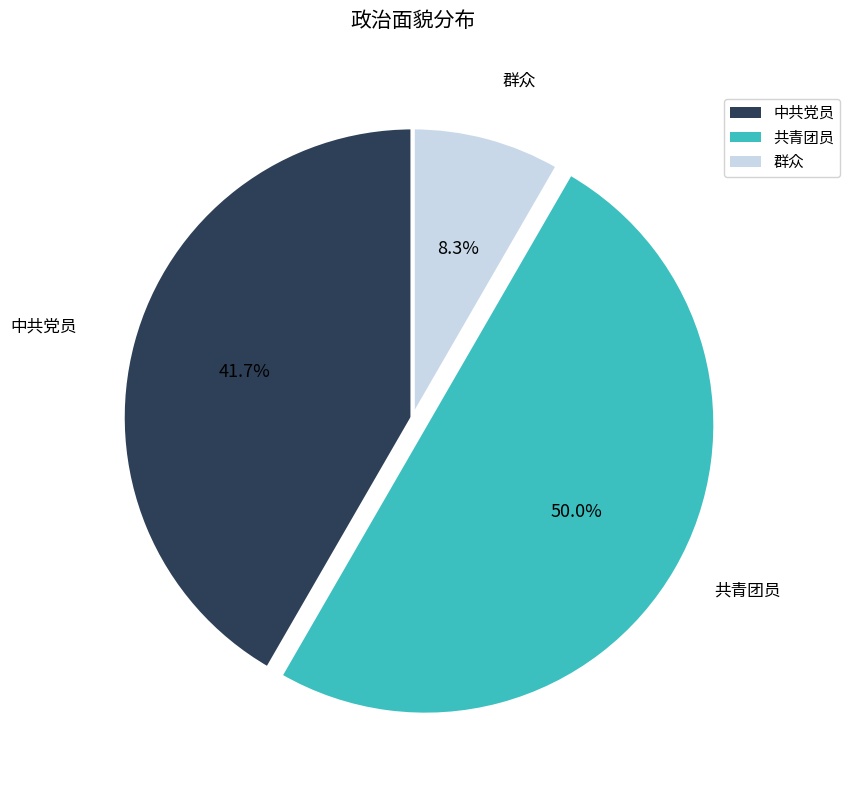

What percentage is the 中共党员 slice, to the nearest percent?

42%